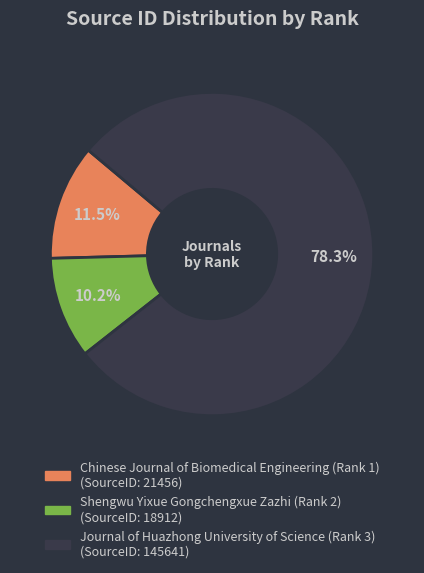

To the nearest percent, what is the difference between the largest and smallest slice percentages?

68%